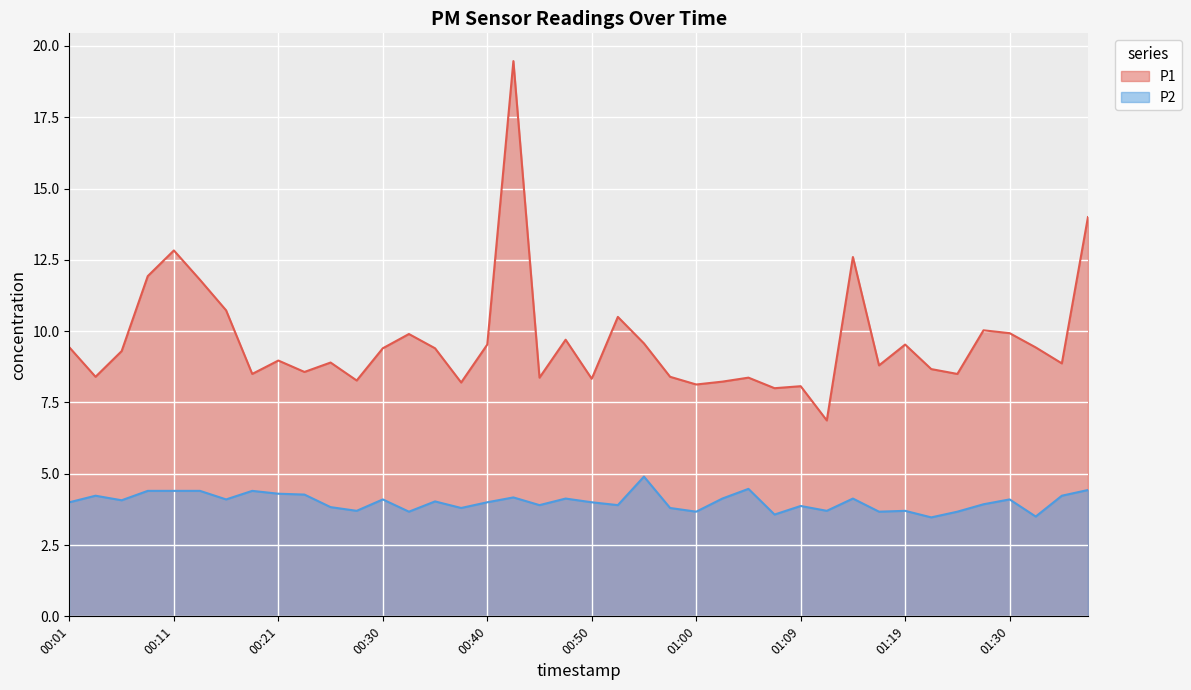

In P1, how many points are lower than both neighbors (excluding endpoints)?

13